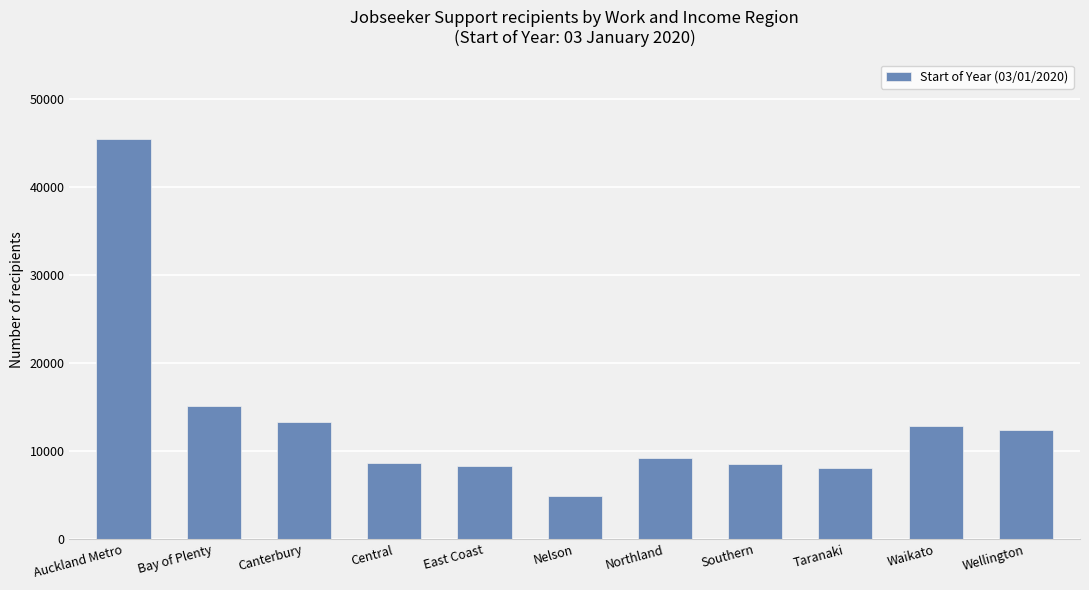

Between Northland and Bay of Plenty, which is larger?

Bay of Plenty